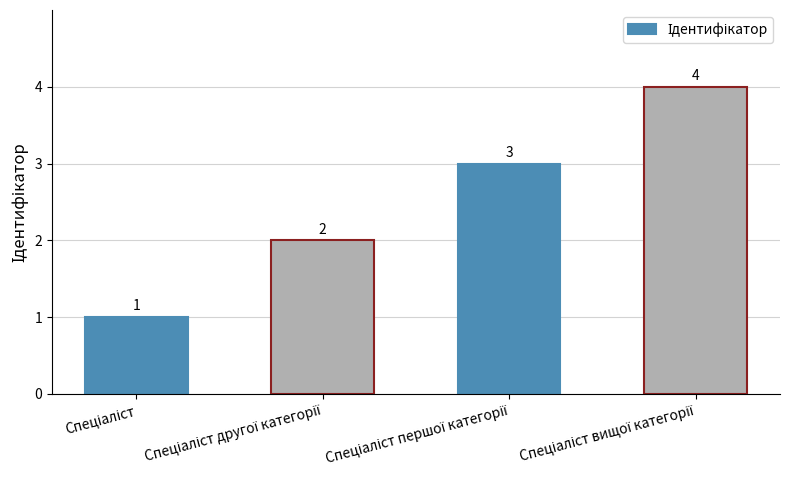

What is the value of the 3rd bar from the left?

3